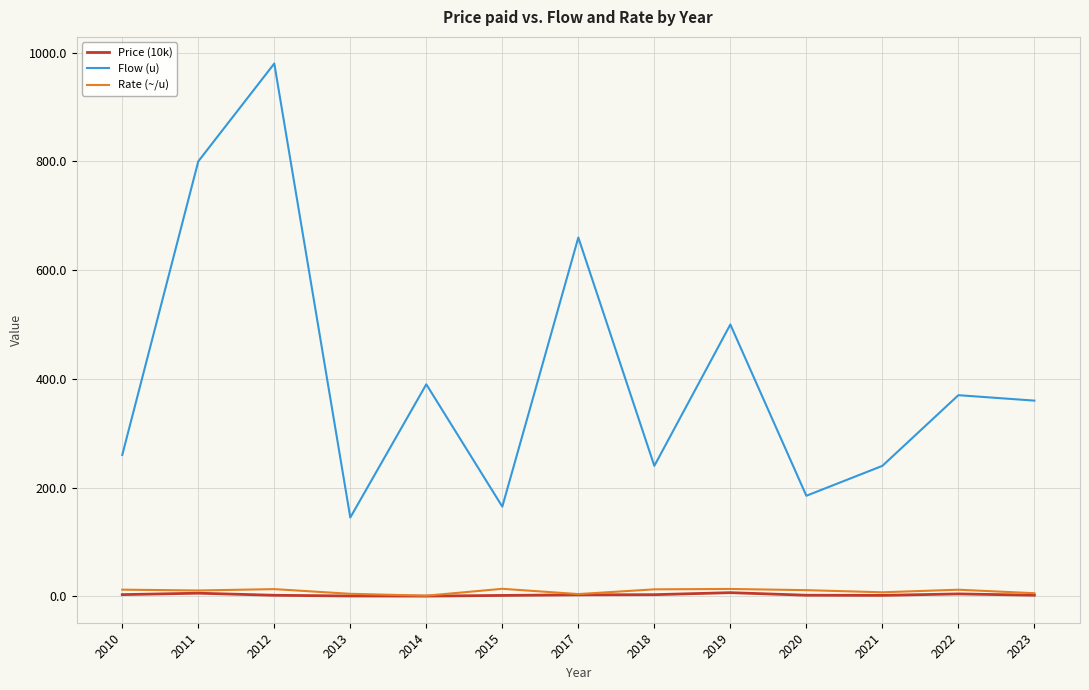

Which category has the lowest value in the Flow (u) series?

2013